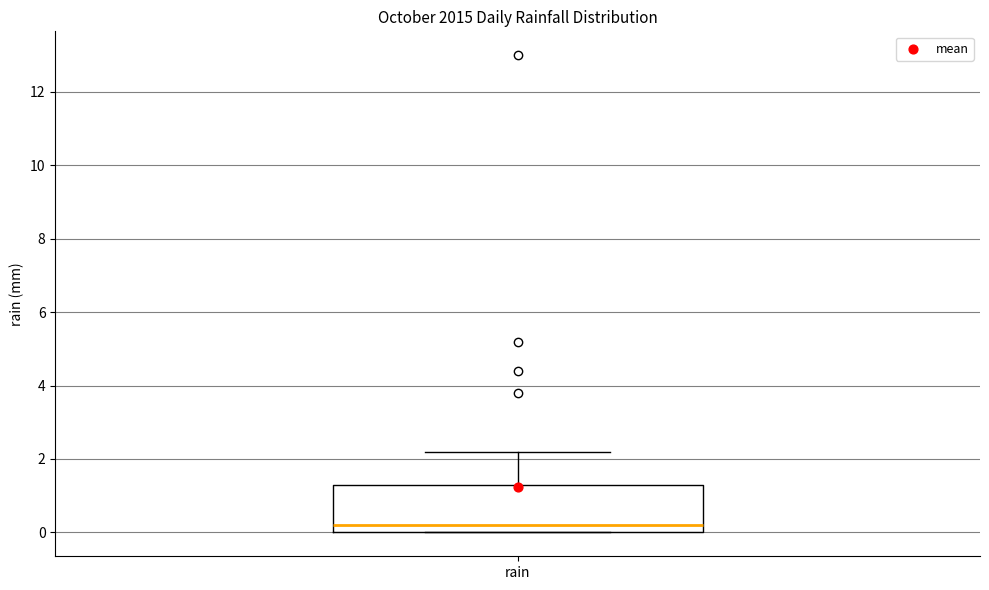

Read this box plot against the y-axis: the position of the median line, the range covered by the box, and the ends of both whiskers. The values are not printed on the chart, so give them approximately, as read against the axis.

median 0.2, box 0.0 to 1.4, whiskers 0.0 to 2.2